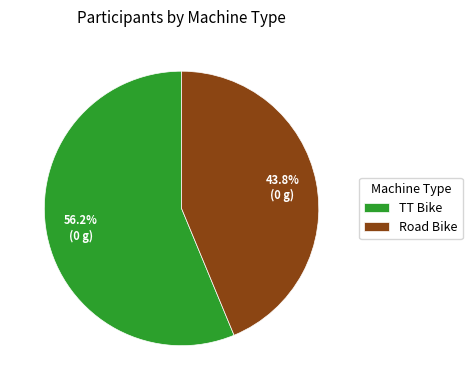

Do Road Bike and TT Bike together represent more than half of the pie?

Yes